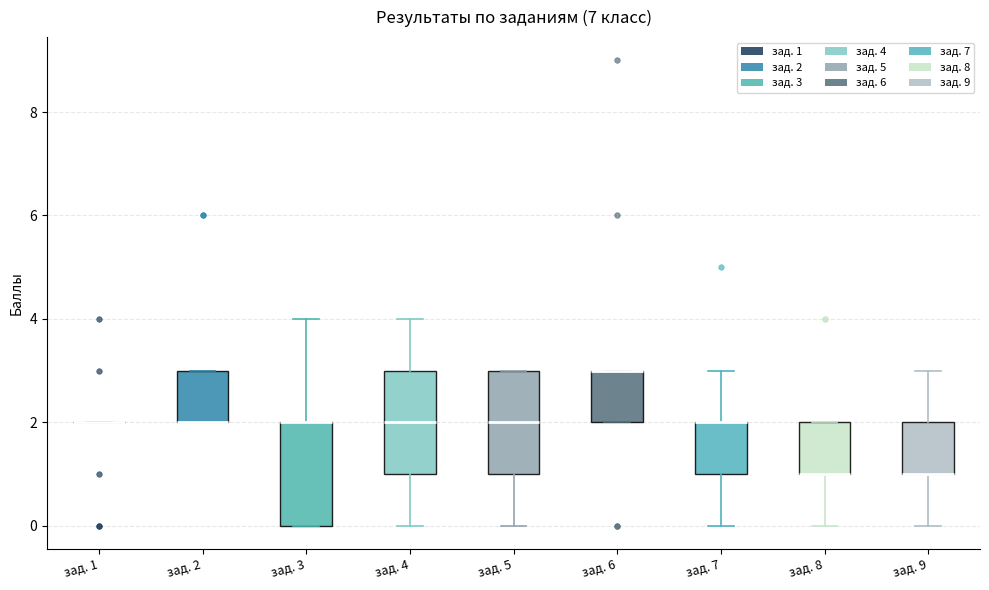

Reading left to right, transcribe this box plot: for each box, give where its median line is, the range the box spans, and where its two whiskers end, as read against the y-axis. The values are not printed on the chart, so give them approximately, as read against the axis.

зад. 1: box collapsed to a line at 2, whiskers 2 to 2
зад. 2: median 2 (drawn on the box's lower edge), box 2 to 3, whiskers 2 to 3
зад. 3: median 2 (drawn on the box's upper edge), box 0 to 2, whiskers 0 to 4
зад. 4: median 2, box 1 to 3, whiskers 0 to 4
зад. 5: median 2, box 1 to 3, whiskers 0 to 3
зад. 6: median 3 (drawn on the box's upper edge), box 2 to 3, whiskers 2 to 3
зад. 7: median 2 (drawn on the box's upper edge), box 1 to 2, whiskers 0 to 3
зад. 8: median 1 (drawn on the box's lower edge), box 1 to 2, whiskers 0 to 2
зад. 9: median 1 (drawn on the box's lower edge), box 1 to 2, whiskers 0 to 3